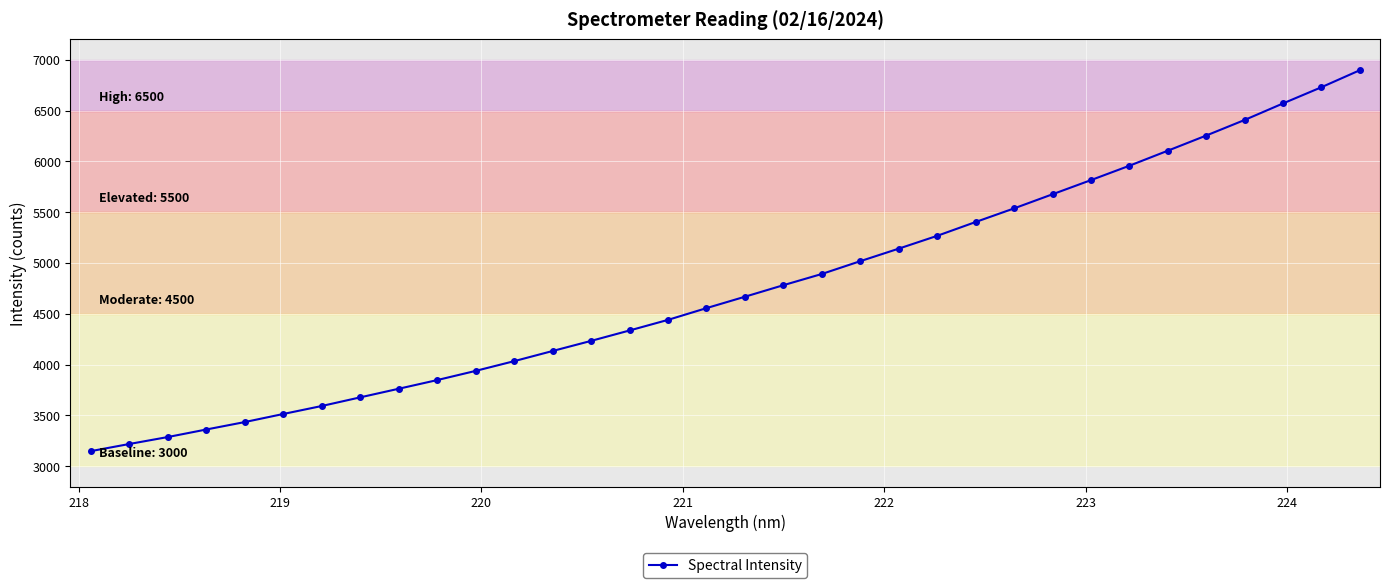

What is the value of the 2nd point from the left?

3218.7